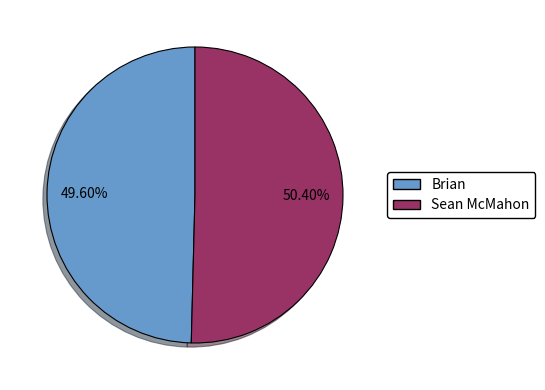

To the nearest percent, what is the combined percentage of Sean McMahon and Brian?

100%